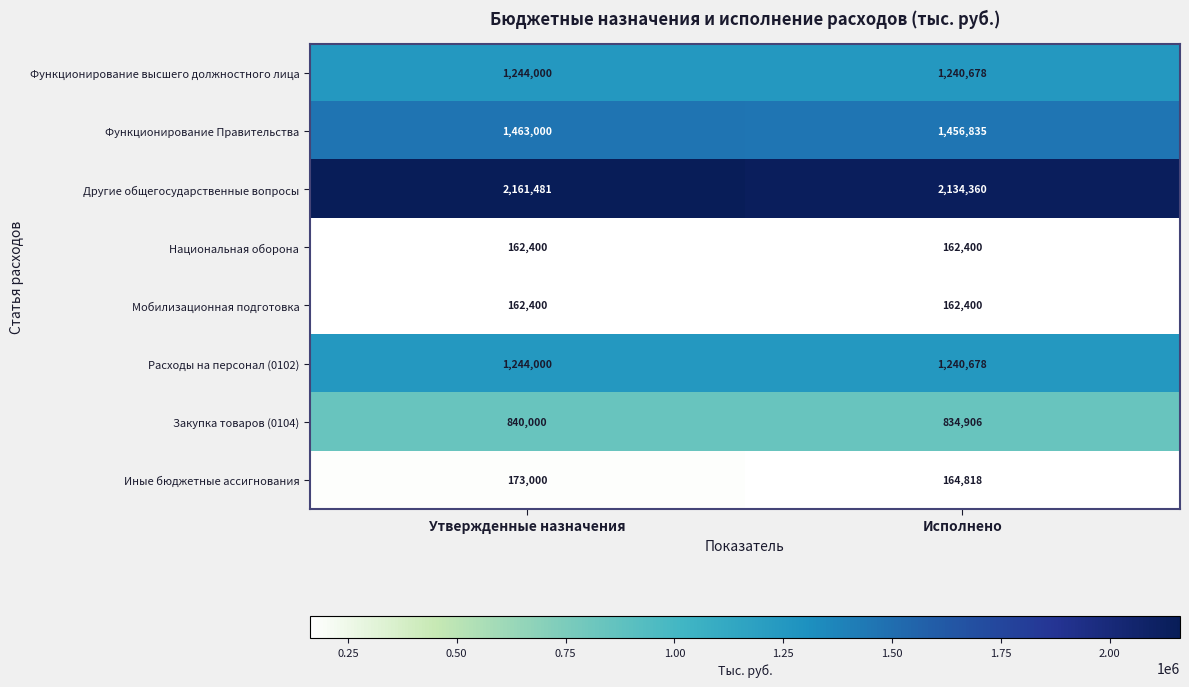

Reading left to right, what are all the values shown in this chart?

Функционирование высшего должностного лица: Утвержденные назначения=1244000	Исполнено=1240678
Функционирование Правительства: Утвержденные назначения=1463000	Исполнено=1456835
Другие общегосударственные вопросы: Утвержденные назначения=2161481	Исполнено=2134360
Национальная оборона: Утвержденные назначения=162400	Исполнено=162400
Мобилизационная подготовка: Утвержденные назначения=162400	Исполнено=162400
Расходы на персонал (0102): Утвержденные назначения=1244000	Исполнено=1240678
Закупка товаров (0104): Утвержденные назначения=840000	Исполнено=834906
Иные бюджетные ассигнования: Утвержденные назначения=173000	Исполнено=164818